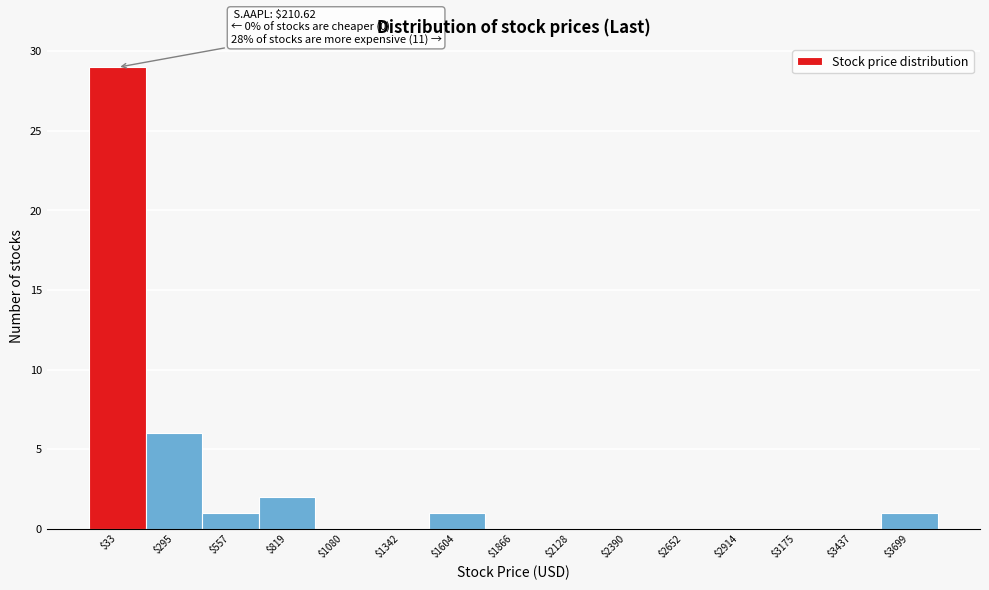

What is the sum of all values?

40